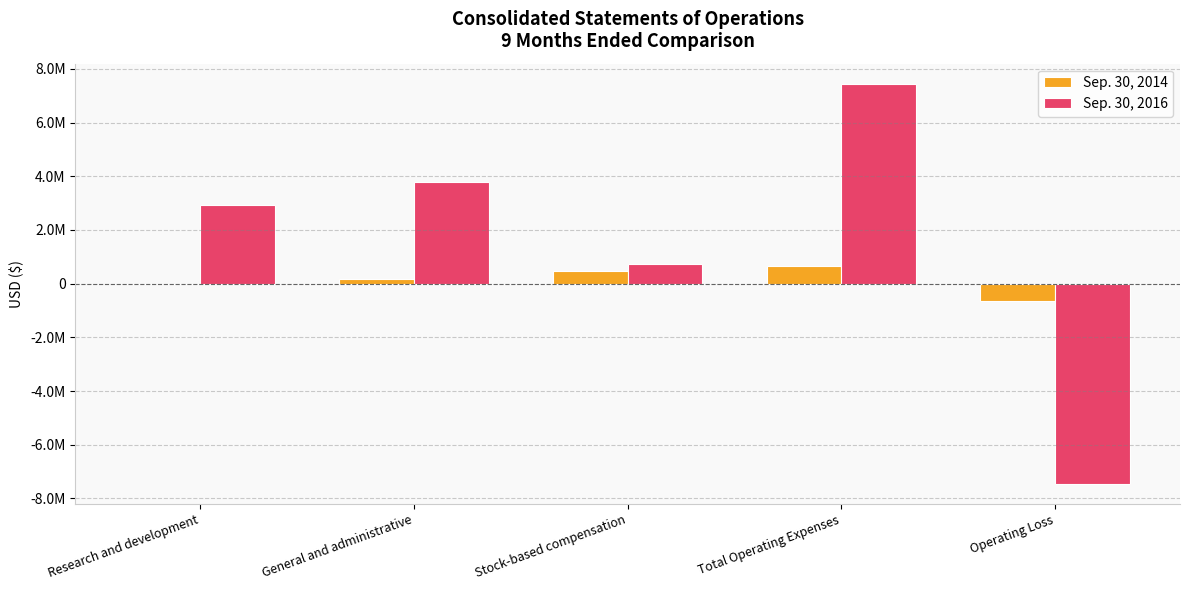

True or false: Sep. 30, 2016 has a value of -7449291 at Operating Loss.

True